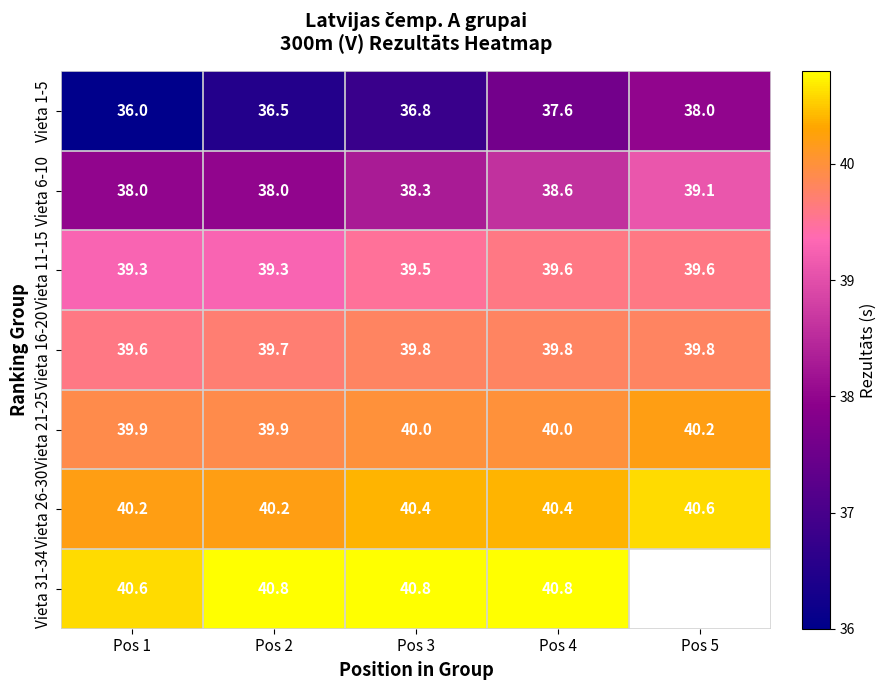

What is the spread (max minus min) of values at Pos 2?

4.3